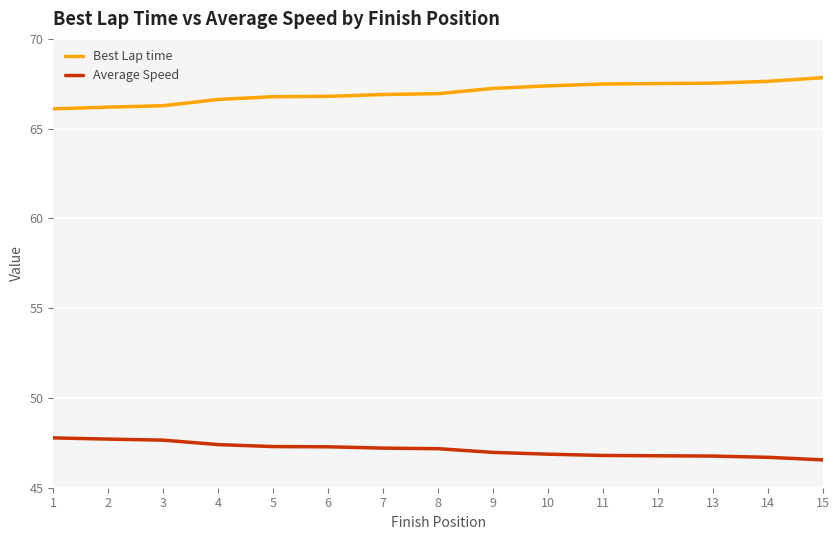

What is the spread (max minus min) of values at 3?

18.6